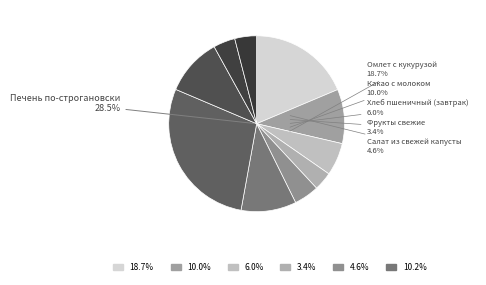

Count the number of slices in the pie.

10